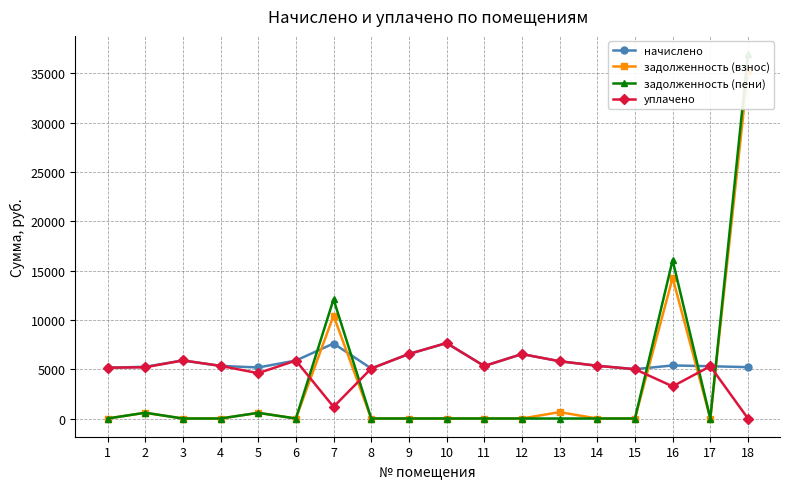

What is the total value across all series at 4?

10667.7